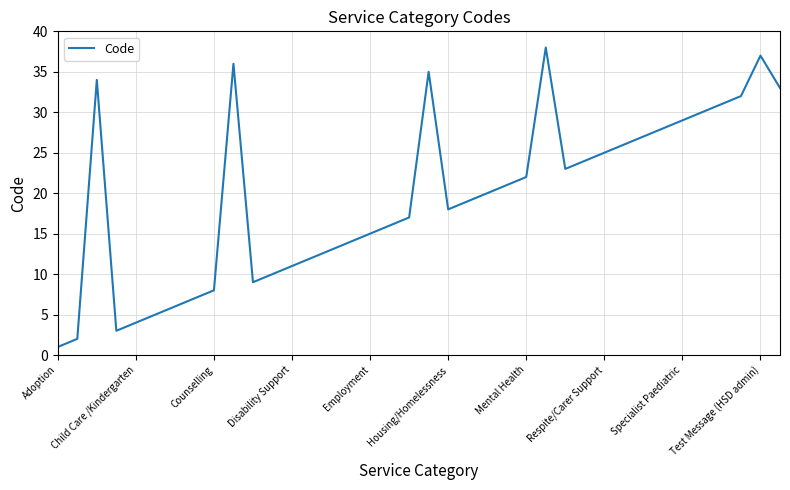

What is the maximum value shown in the chart?

38